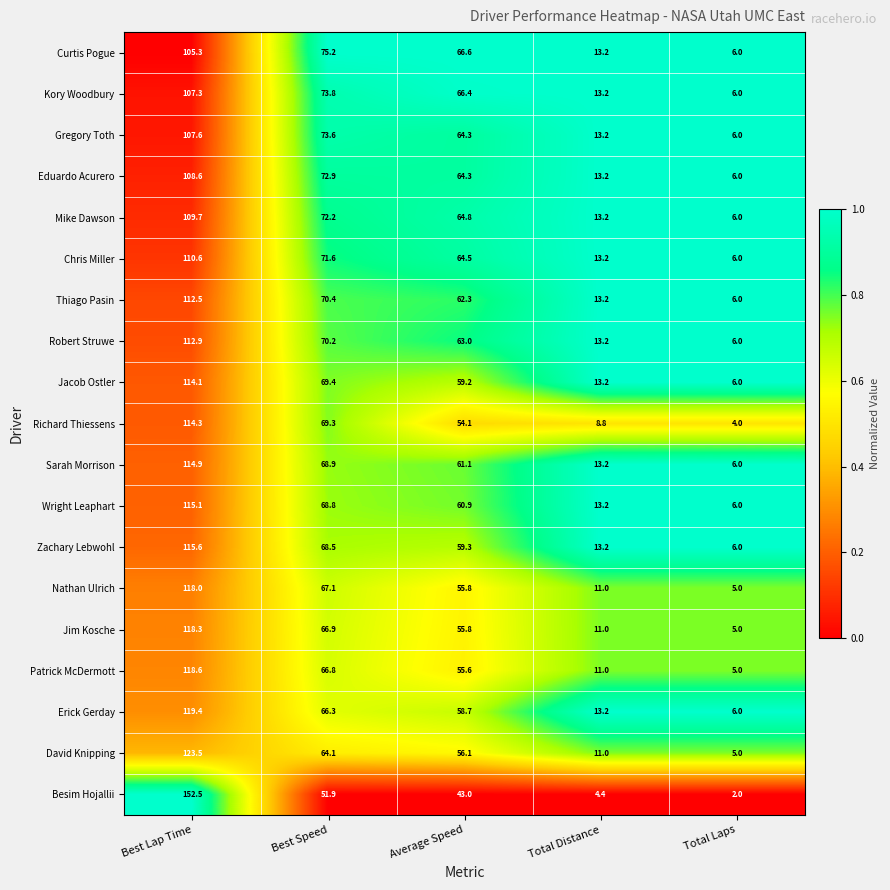

Which series has the widest spread of values?

Besim Hojallii